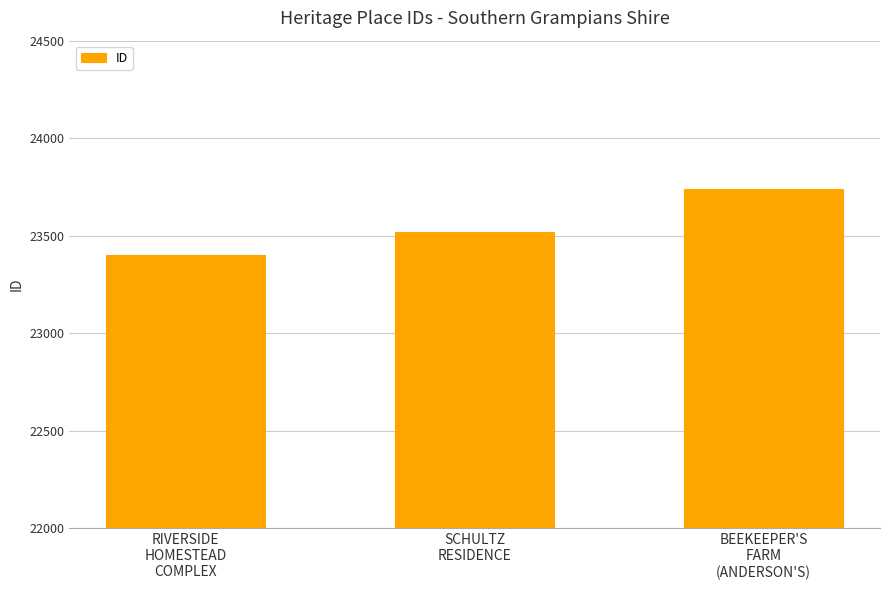

Which has a higher value, RIVERSIDE
HOMESTEAD
COMPLEX or SCHULTZ
RESIDENCE?

SCHULTZ
RESIDENCE